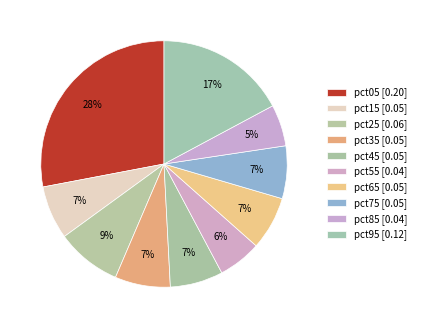

What is the smallest slice in the pie chart?

pct85